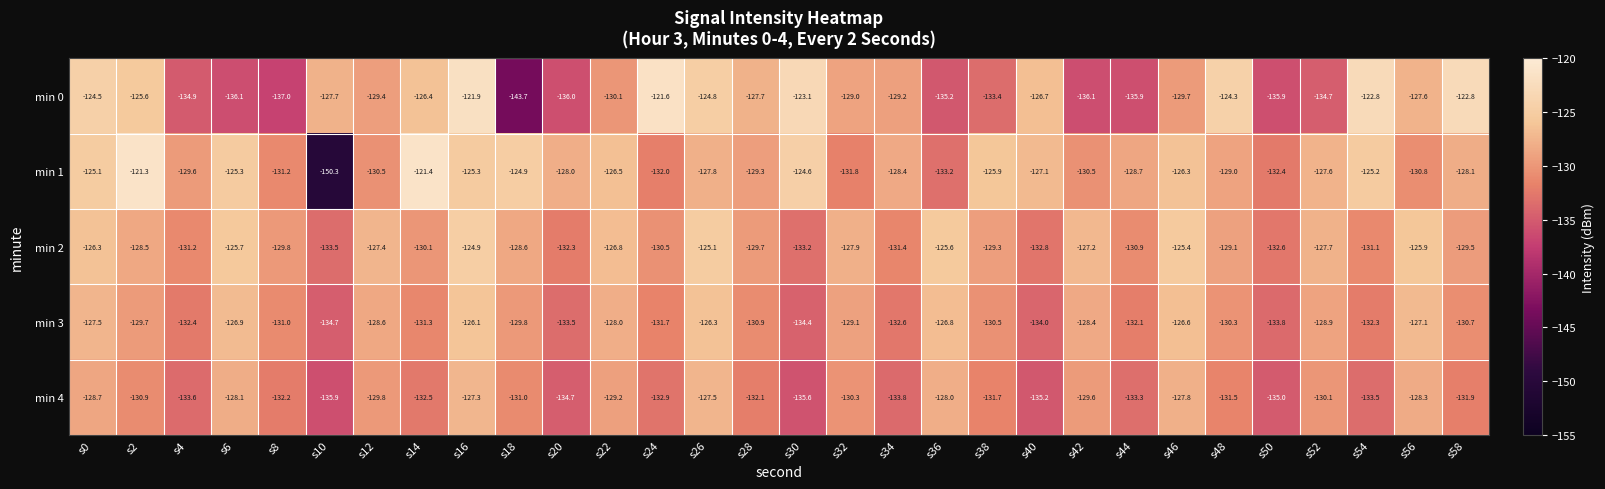

How many data points in min 0 are above -129?

14